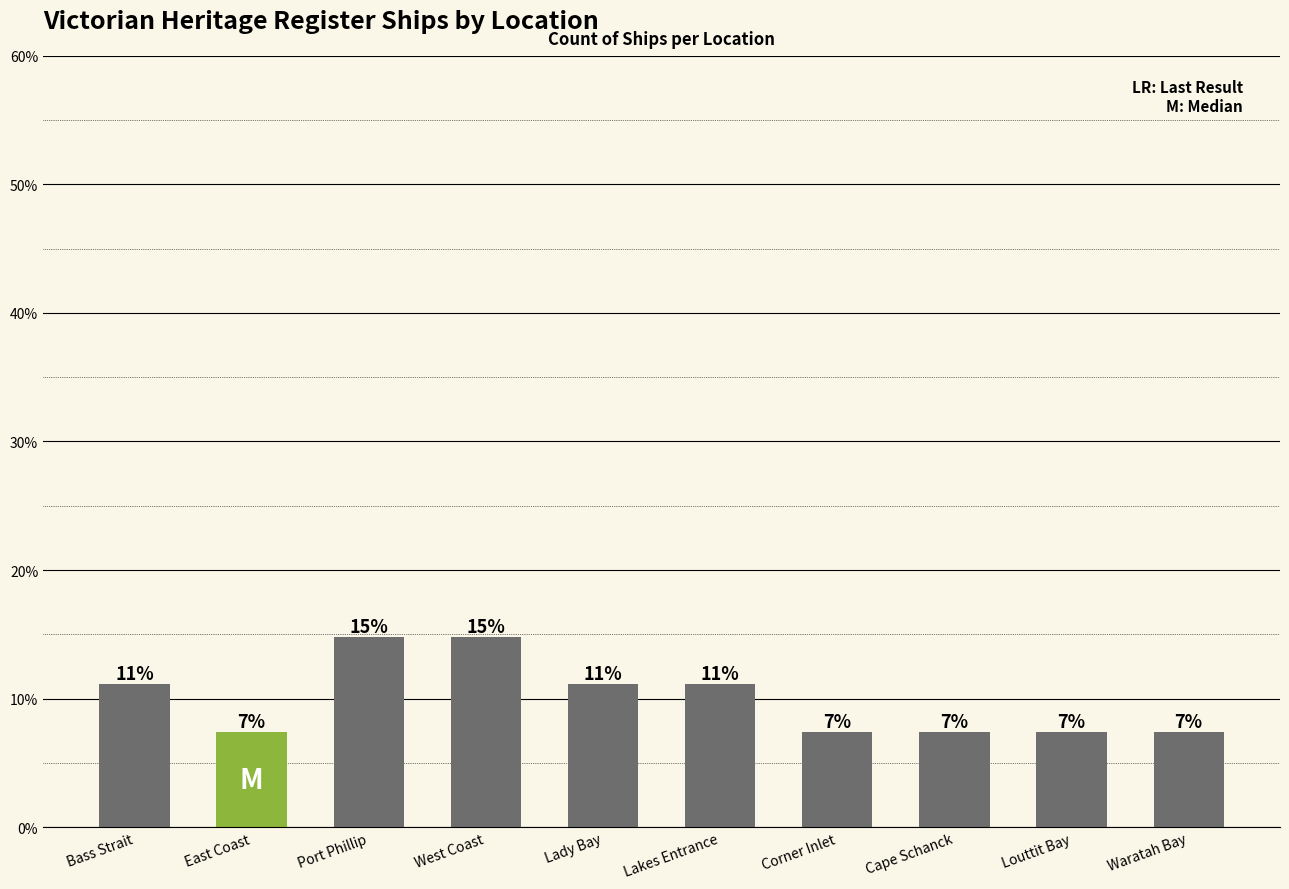

The value at Corner Inlet is 7.4. True or false?

True